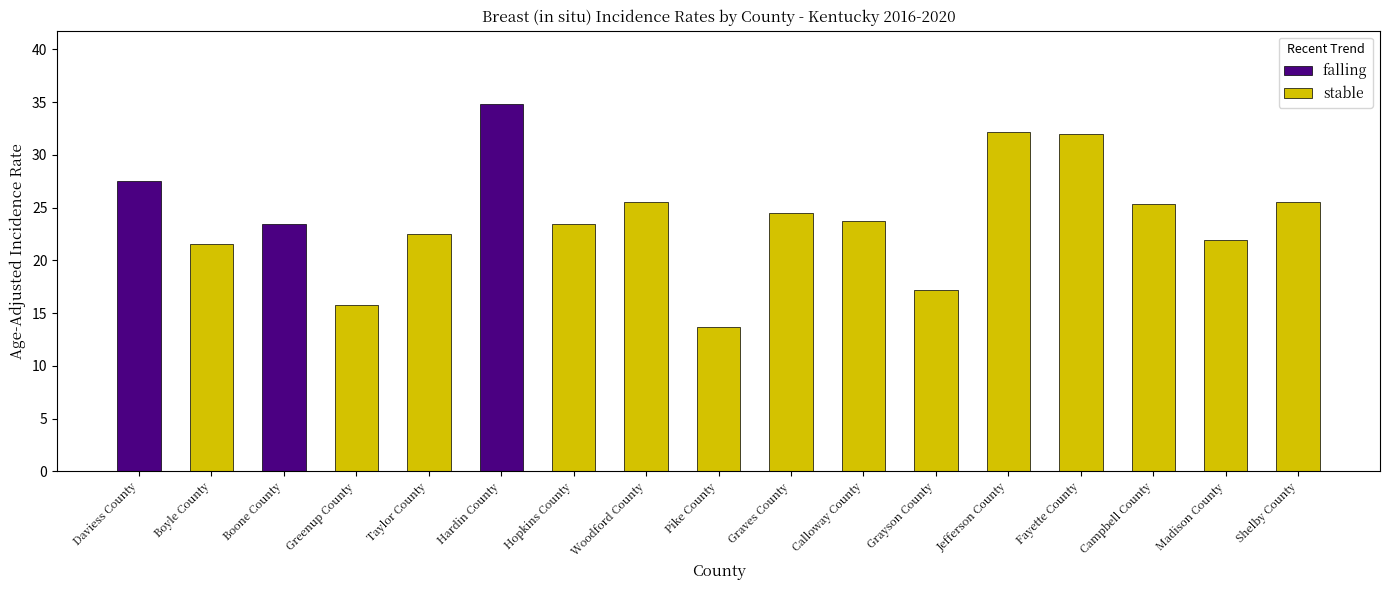

List the labels in order of value, largest first.

Hardin County, Jefferson County, Fayette County, Daviess County, Woodford County, Shelby County, Campbell County, Graves County, Calloway County, Boone County, Hopkins County, Taylor County, Madison County, Boyle County, Grayson County, Greenup County, Pike County